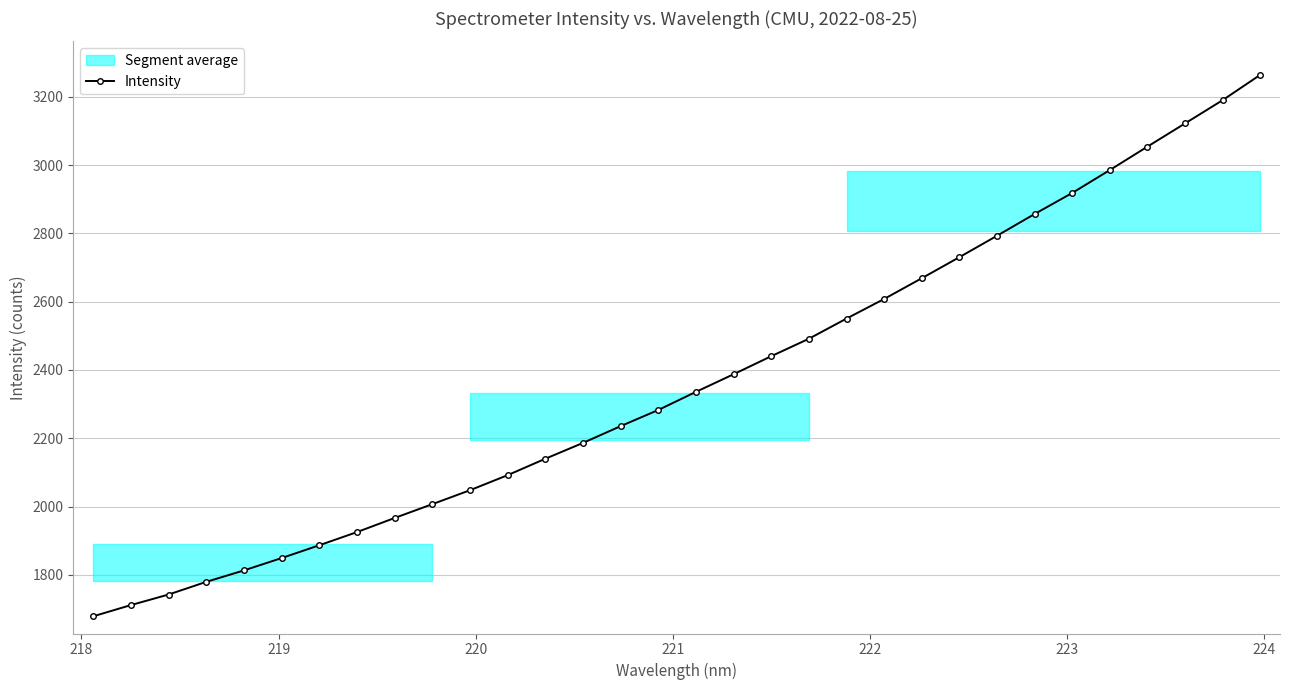

What is the maximum value for Intensity?

3264.2